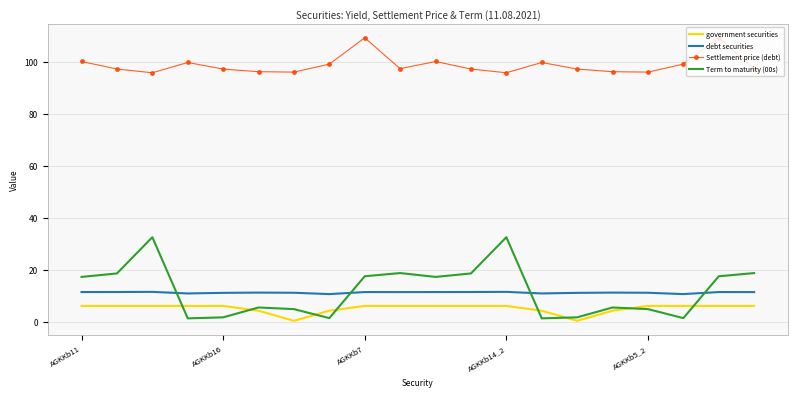

Count the number of categories in the chart.

20